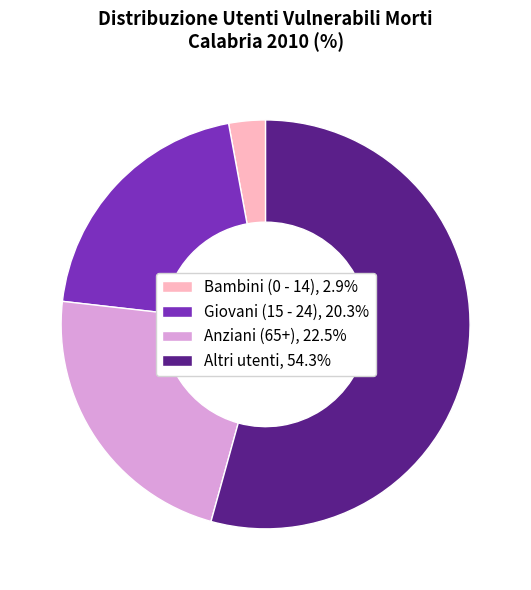

Between Bambini (0 - 14) and Giovani (15 - 24), which is larger?

Giovani (15 - 24)